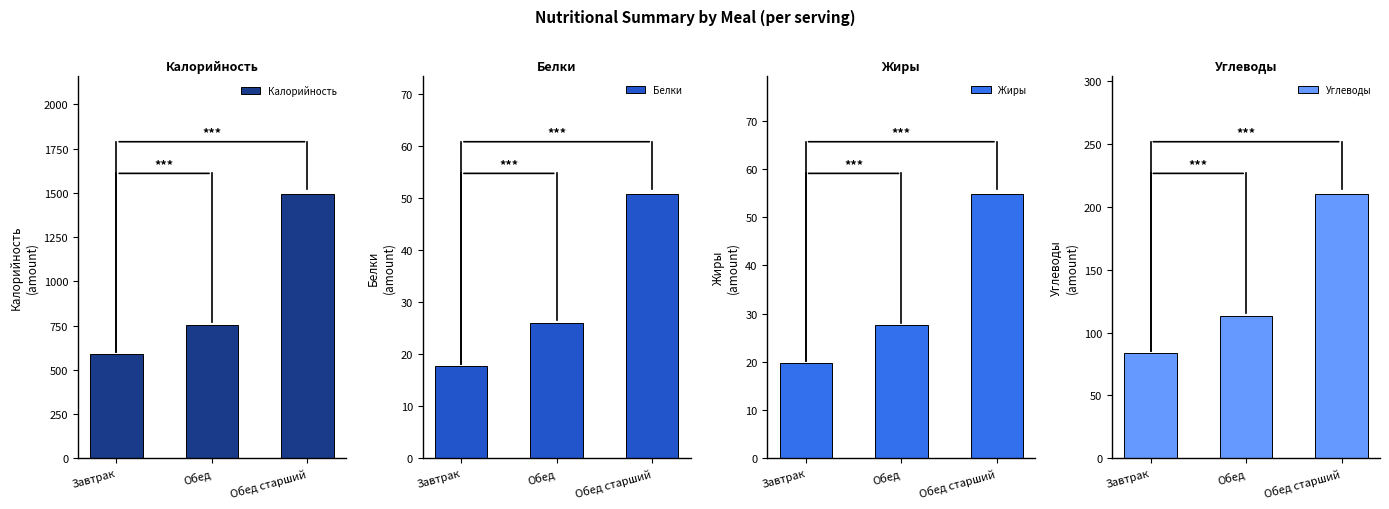

Is the value of Жиры at Обед старший greater than the value of Белки at Обед?

Yes